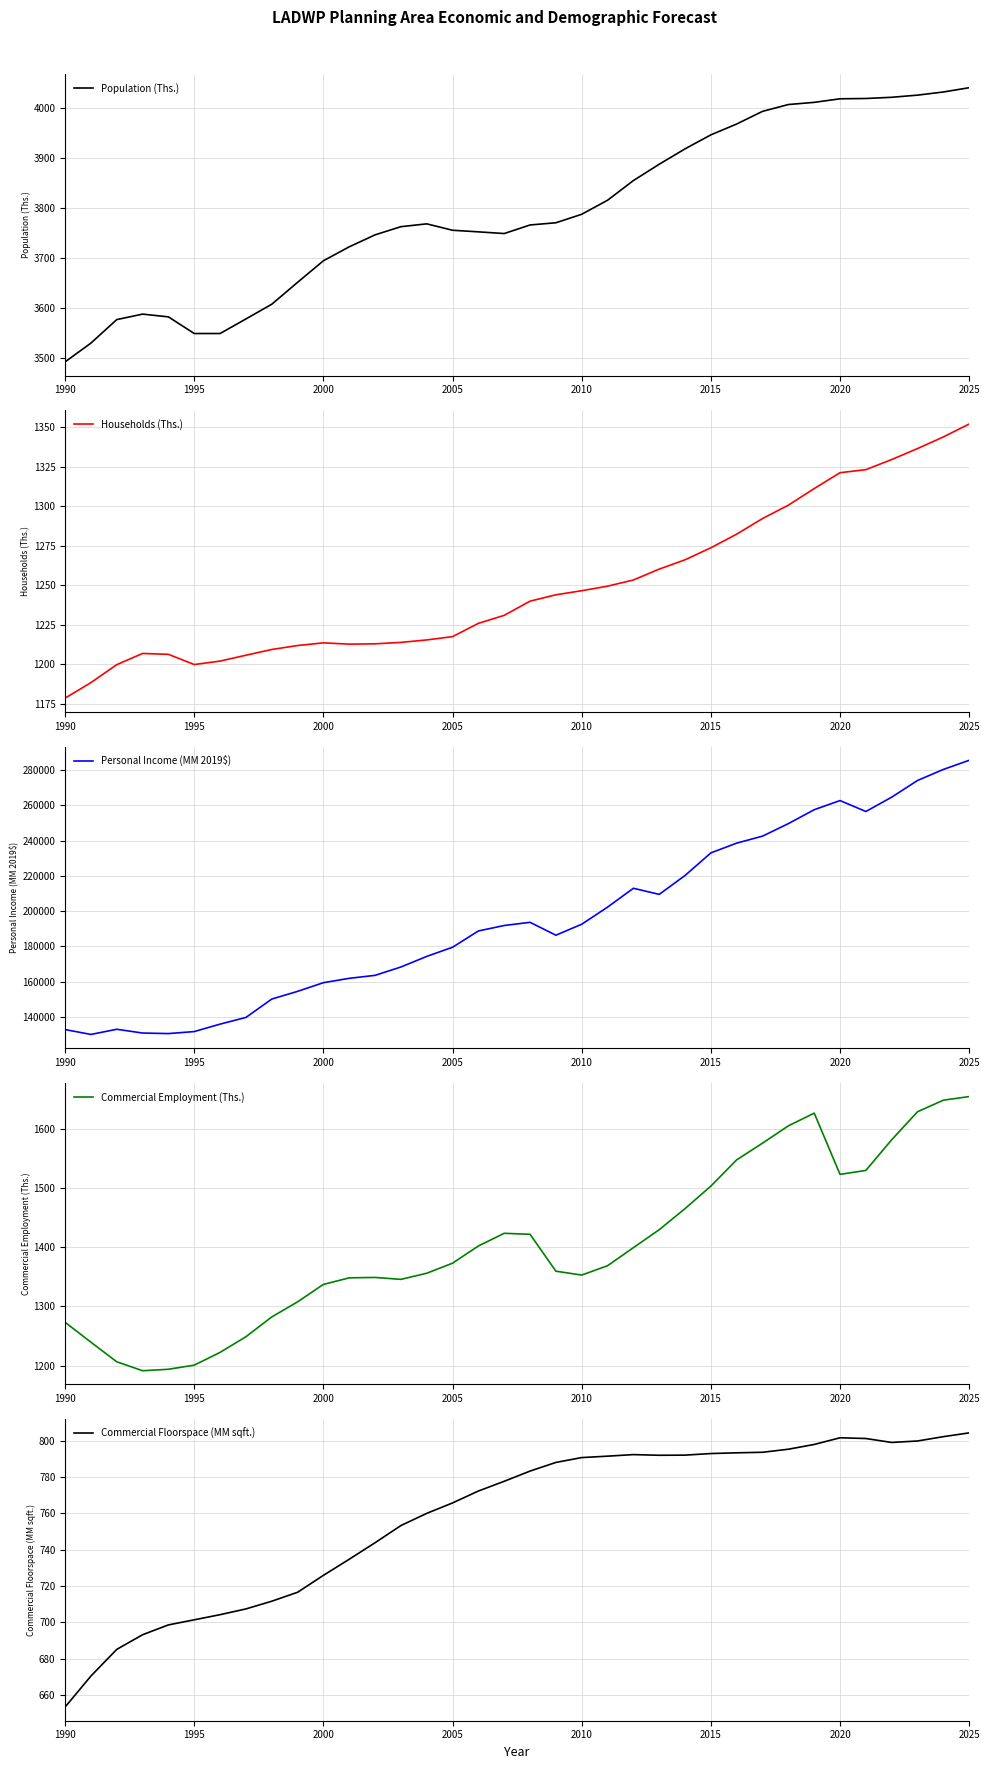

At which category does Commercial Employment (Ths.) reach its first local peak?

12